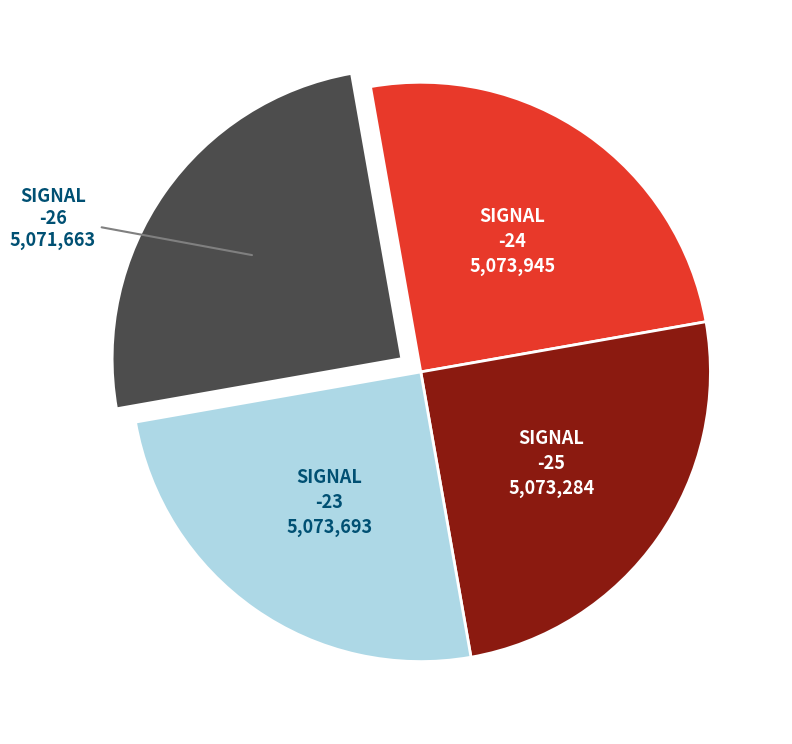

Is there any slice that represents more than half of the pie?

No